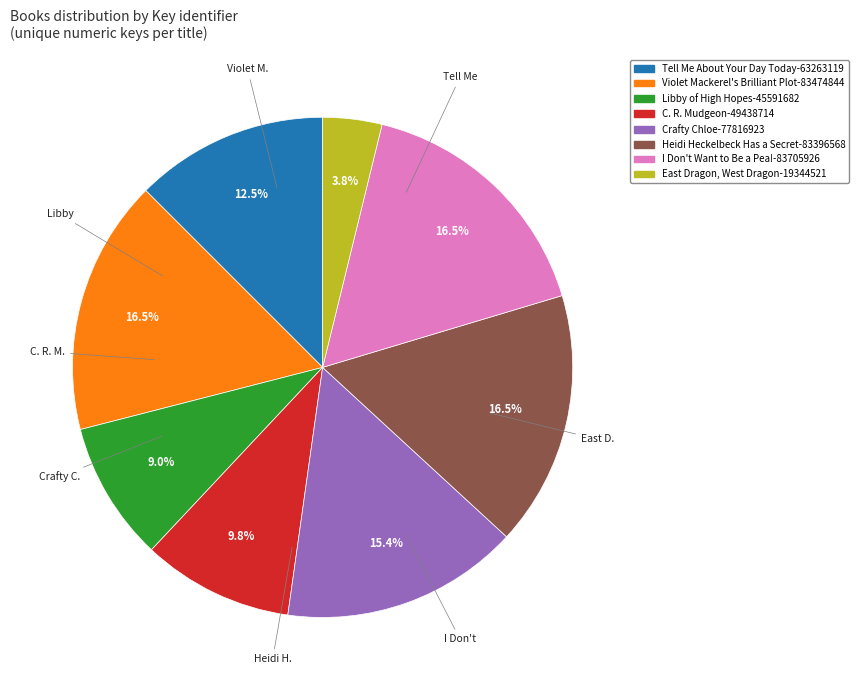

How much of the chart is everything except Libby of High Hopes?

91.0%